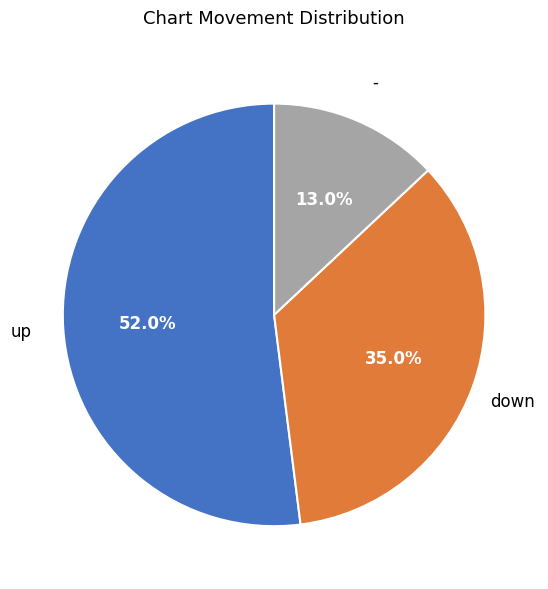

Is there a majority slice in this chart?

Yes